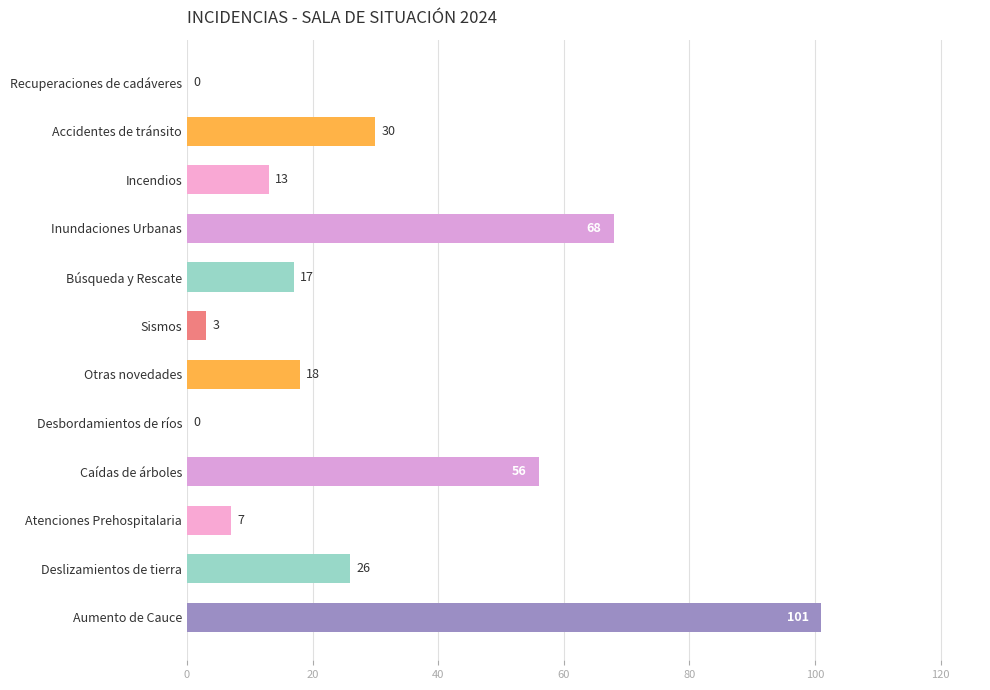

The value at Accidentes de tránsito is 30. True or false?

True